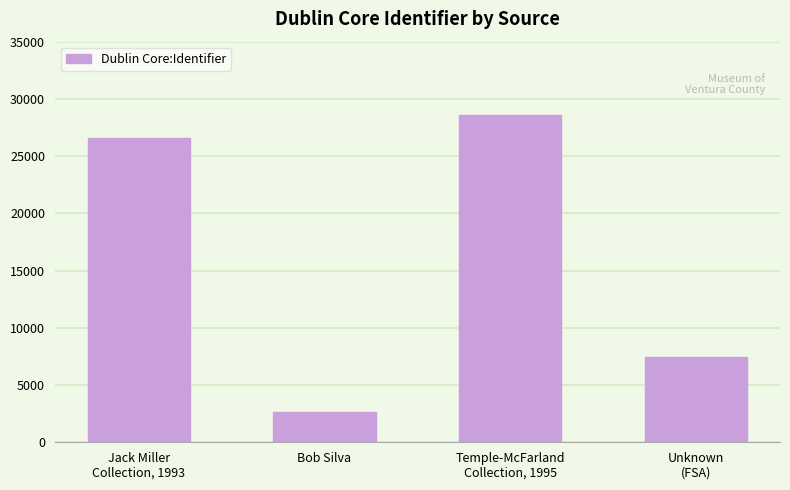

How many values are below 26557?

2